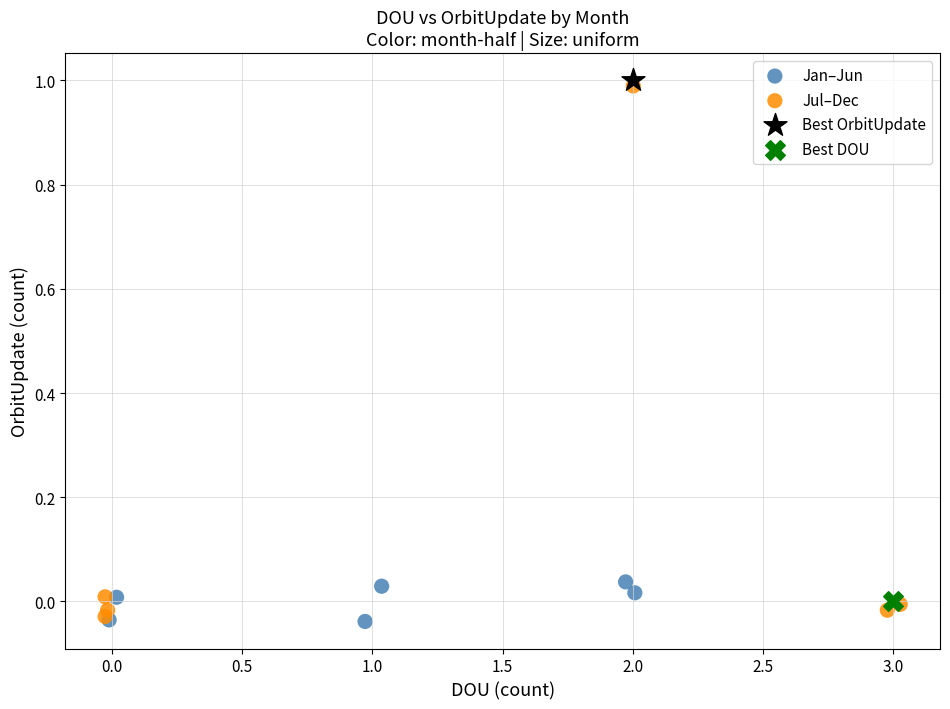

Which series contains the highest Y value?

Best OrbitUpdate